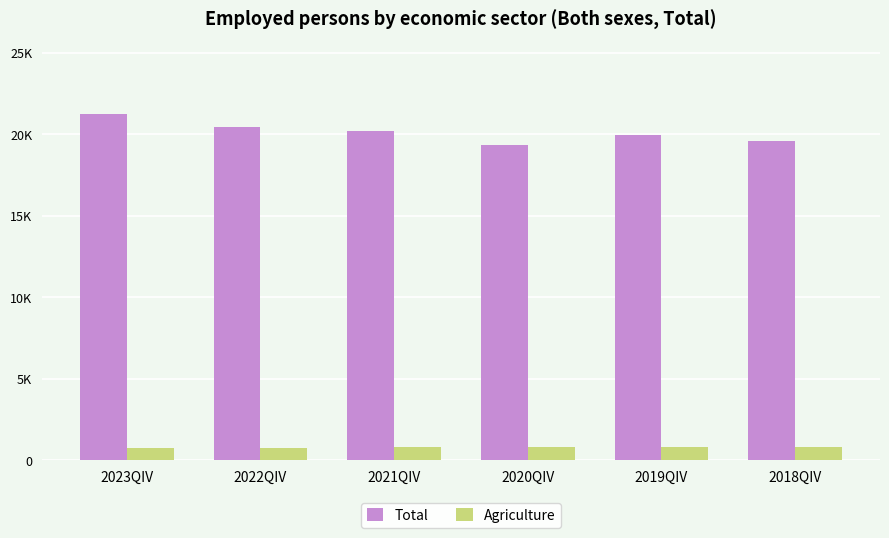

Are the bars horizontal?

No